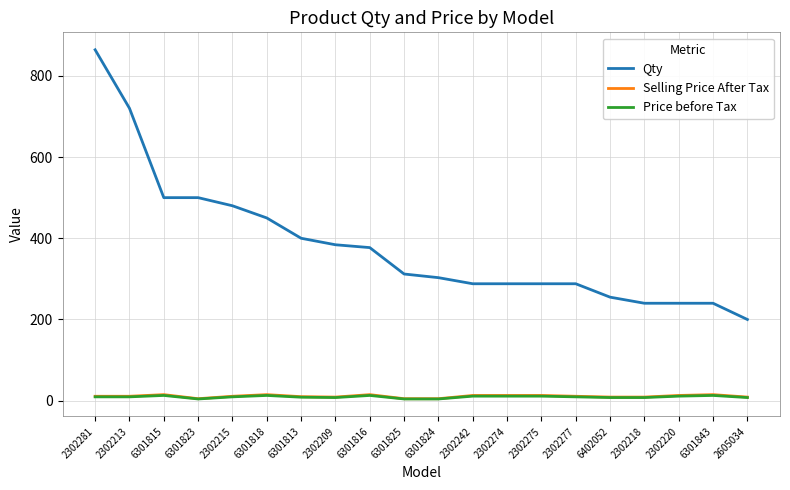

Count the number of data series in this chart.

3